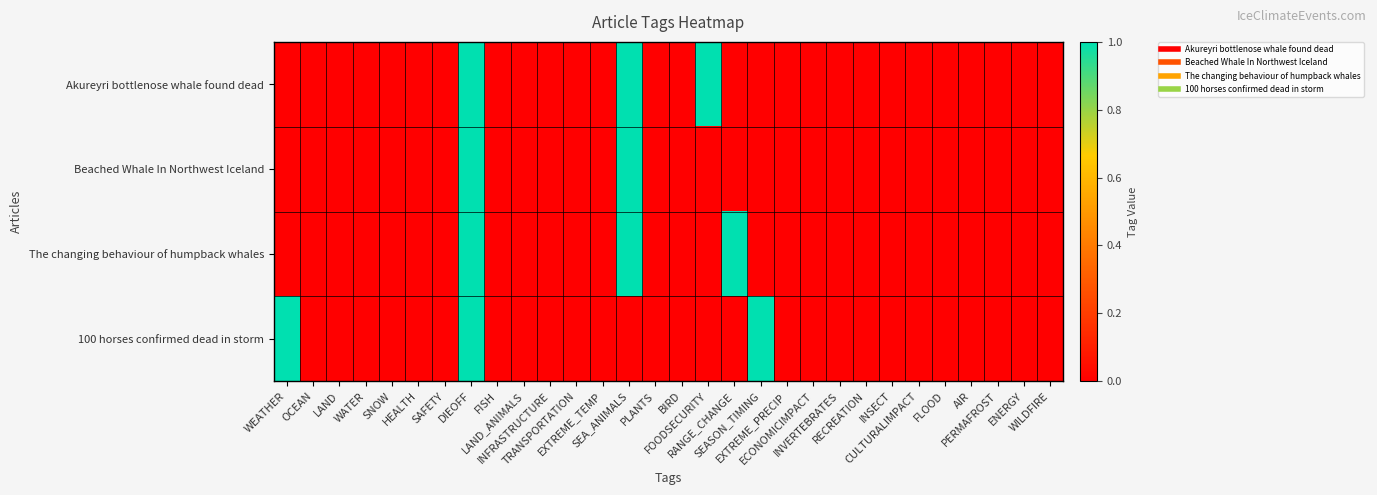

Reading left to right, transcribe all the data shown in this chart.

Akureyri bottlenose whale found dead: WEATHER=0	OCEAN=0	LAND=0	WATER=0	SNOW=0	HEALTH=0	SAFETY=0	DIEOFF=1	FISH=0	LAND_ANIMALS=0	INFRASTRUCTURE=0	TRANSPORTATION=0	EXTREME_TEMP=0	SEA_ANIMALS=1	PLANTS=0	BIRD=0	FOODSECURITY=1	RANGE_CHANGE=0	SEASON_TIMING=0	EXTREME_PRECIP=0	ECONOMICIMPACT=0	INVERTEBRATES=0	RECREATION=0	INSECT=0	CULTURALIMPACT=0	FLOOD=0	AIR=0	PERMAFROST=0	ENERGY=0	WILDFIRE=0
Beached Whale In Northwest Iceland: WEATHER=0	OCEAN=0	LAND=0	WATER=0	SNOW=0	HEALTH=0	SAFETY=0	DIEOFF=1	FISH=0	LAND_ANIMALS=0	INFRASTRUCTURE=0	TRANSPORTATION=0	EXTREME_TEMP=0	SEA_ANIMALS=1	PLANTS=0	BIRD=0	FOODSECURITY=0	RANGE_CHANGE=0	SEASON_TIMING=0	EXTREME_PRECIP=0	ECONOMICIMPACT=0	INVERTEBRATES=0	RECREATION=0	INSECT=0	CULTURALIMPACT=0	FLOOD=0	AIR=0	PERMAFROST=0	ENERGY=0	WILDFIRE=0
The changing behaviour of humpback whales: WEATHER=0	OCEAN=0	LAND=0	WATER=0	SNOW=0	HEALTH=0	SAFETY=0	DIEOFF=1	FISH=0	LAND_ANIMALS=0	INFRASTRUCTURE=0	TRANSPORTATION=0	EXTREME_TEMP=0	SEA_ANIMALS=1	PLANTS=0	BIRD=0	FOODSECURITY=0	RANGE_CHANGE=1	SEASON_TIMING=0	EXTREME_PRECIP=0	ECONOMICIMPACT=0	INVERTEBRATES=0	RECREATION=0	INSECT=0	CULTURALIMPACT=0	FLOOD=0	AIR=0	PERMAFROST=0	ENERGY=0	WILDFIRE=0
100 horses confirmed dead in storm: WEATHER=1	OCEAN=0	LAND=0	WATER=0	SNOW=0	HEALTH=0	SAFETY=0	DIEOFF=1	FISH=0	LAND_ANIMALS=0	INFRASTRUCTURE=0	TRANSPORTATION=0	EXTREME_TEMP=0	SEA_ANIMALS=0	PLANTS=0	BIRD=0	FOODSECURITY=0	RANGE_CHANGE=0	SEASON_TIMING=1	EXTREME_PRECIP=0	ECONOMICIMPACT=0	INVERTEBRATES=0	RECREATION=0	INSECT=0	CULTURALIMPACT=0	FLOOD=0	AIR=0	PERMAFROST=0	ENERGY=0	WILDFIRE=0